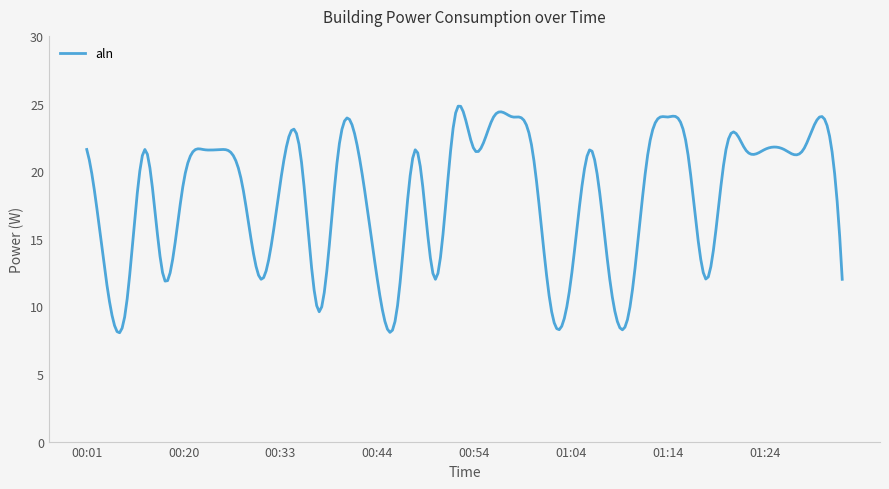

What is the difference between the maximum and minimum values?

16.8